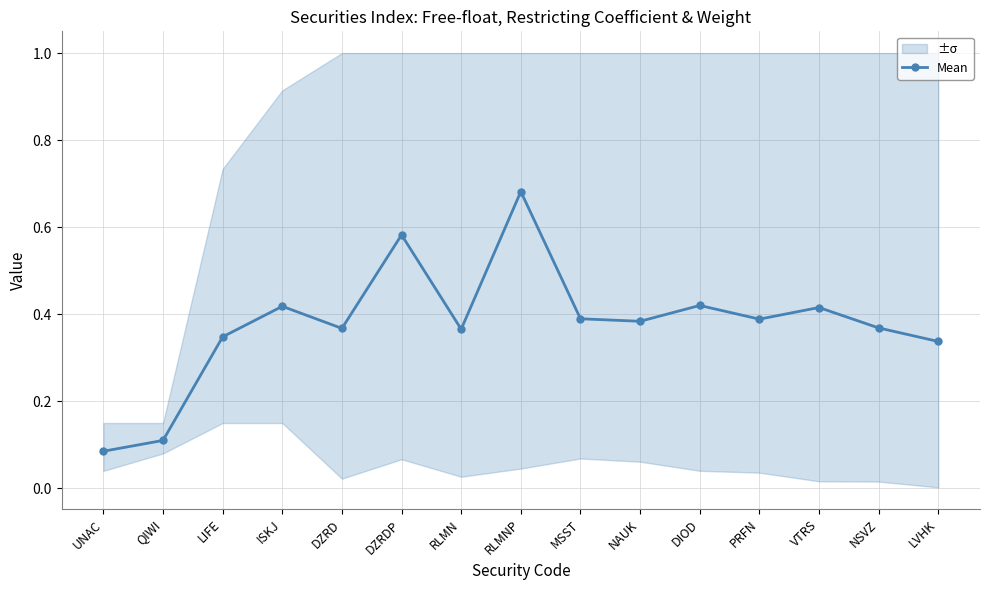

What is the difference between the second highest and second lowest values?

0.5